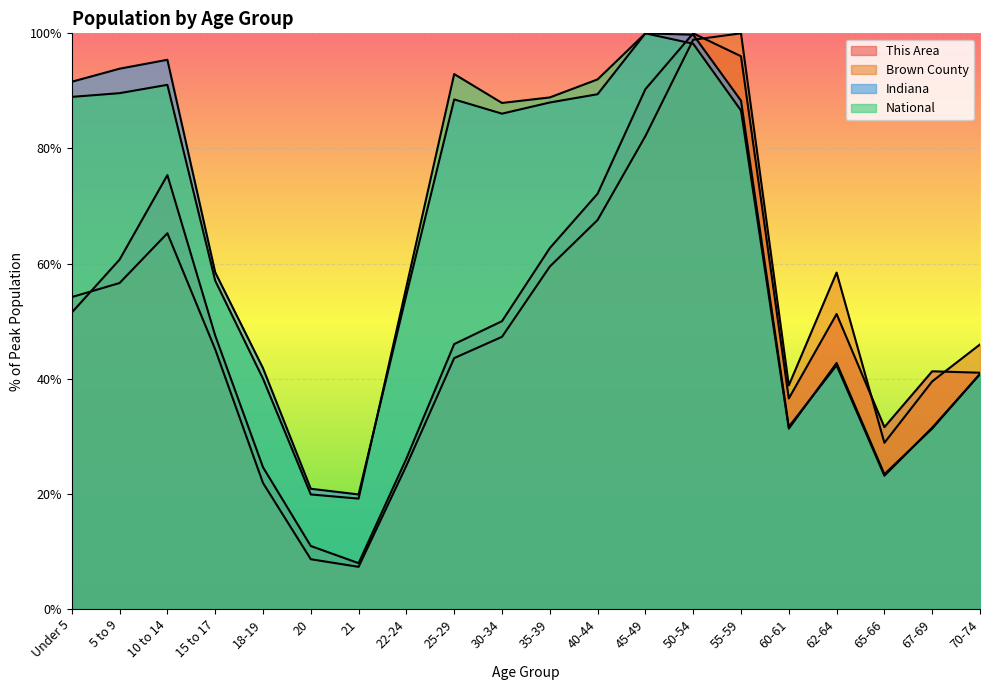

What is the total value across all series at 21?

54.4